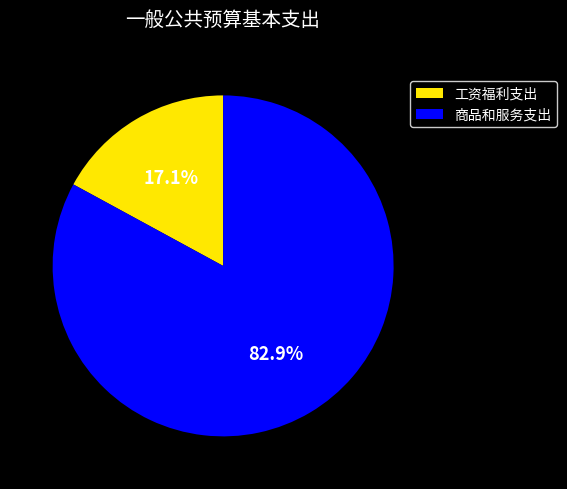

What percentage is the 工资福利支出 slice, to the nearest percent?

17%